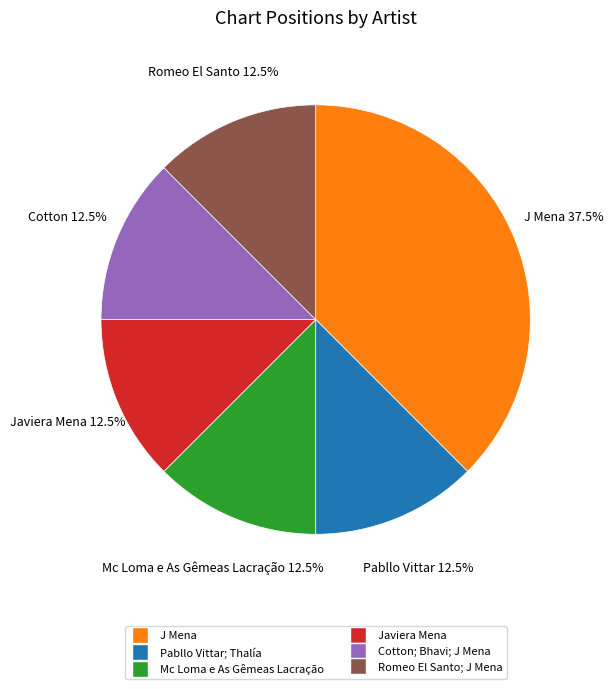

Which has a higher value, Romeo El Santo; J Mena or J Mena?

J Mena